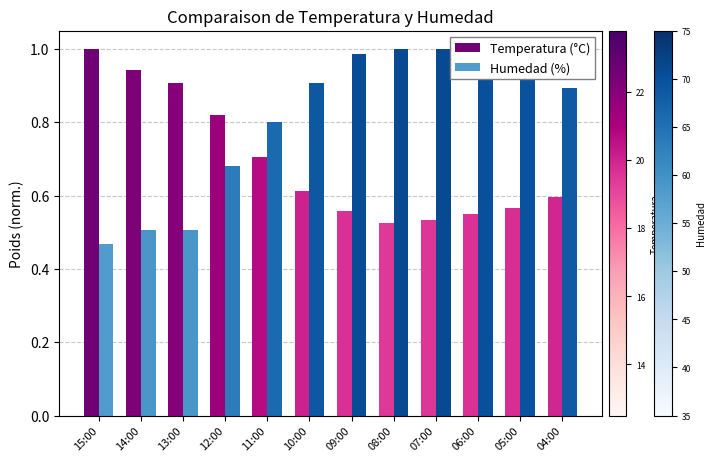

Rank the series by their average value, from highest to lowest.

Humedad (%), Temperatura (°C)